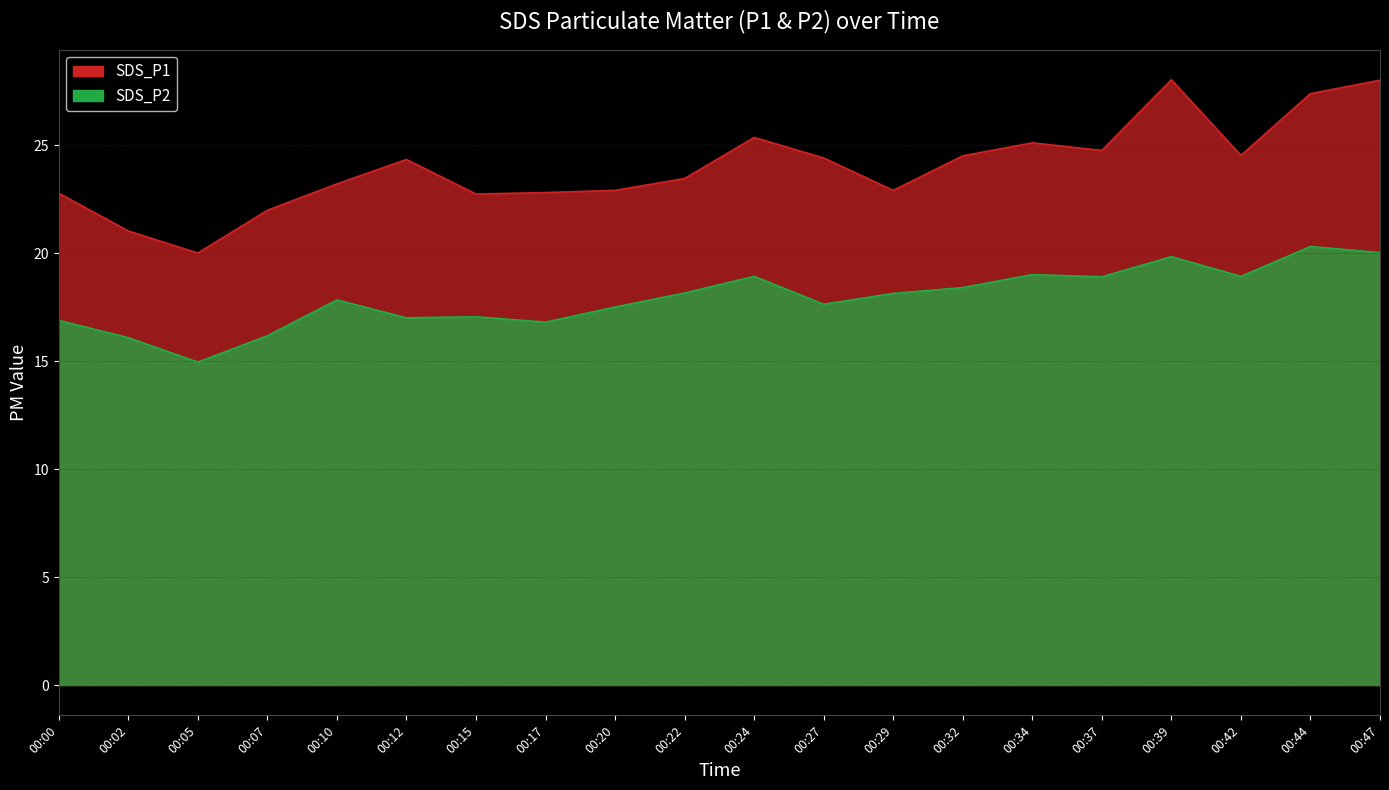

The SDS_P1 series shows 14.1 at 00:37. True or false?

False